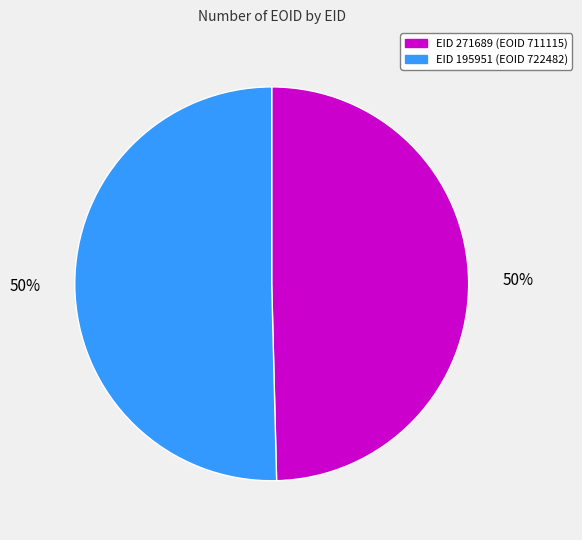

To the nearest percent, what is the average slice percentage?

50%